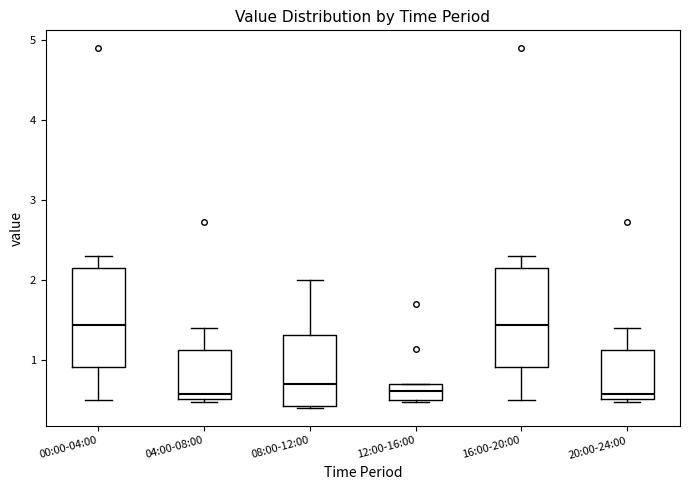

Where does the upper whisker of the box for 08:00-12:00 end on the y-axis? The values are not printed on the chart, so give them approximately, as read against the axis.

2.0